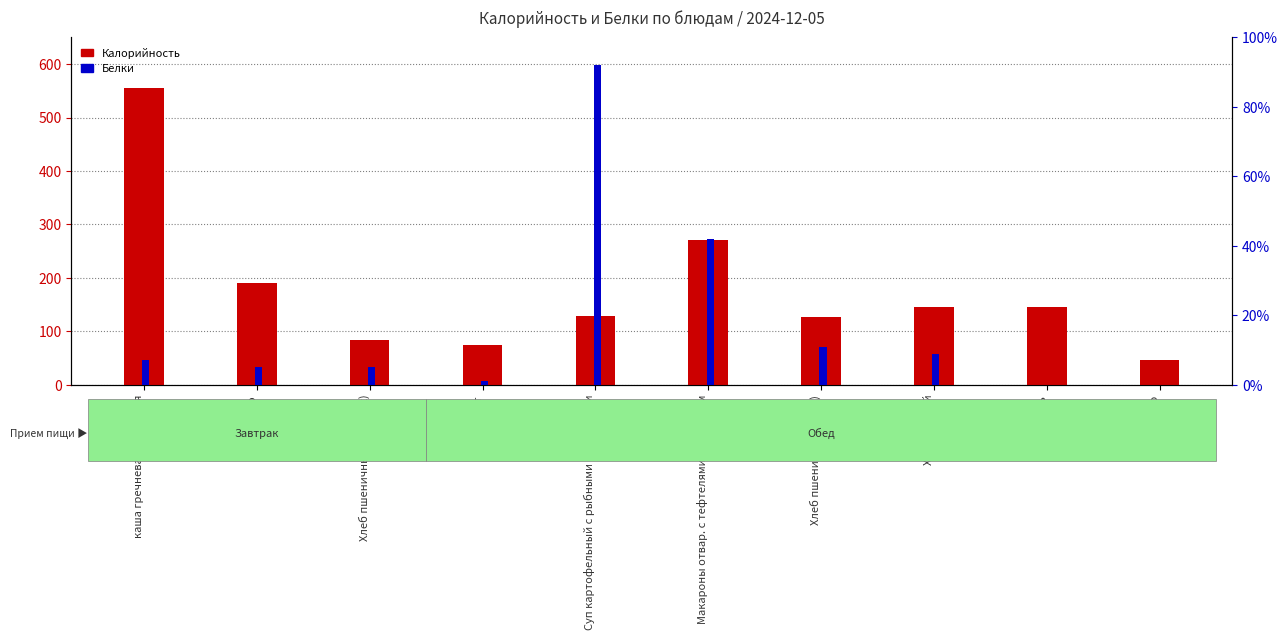

List the labels in order of Белки value, smallest first.

Кисель, яблоко, Винегрет, Какао, Хлеб пшеничный (завтрак), каша гречневая молочная, Хлеб ржаной, Хлеб пшеничный (обед), Макароны отвар. с тефтелями под соусом, Суп картофельный с рыбными консервами